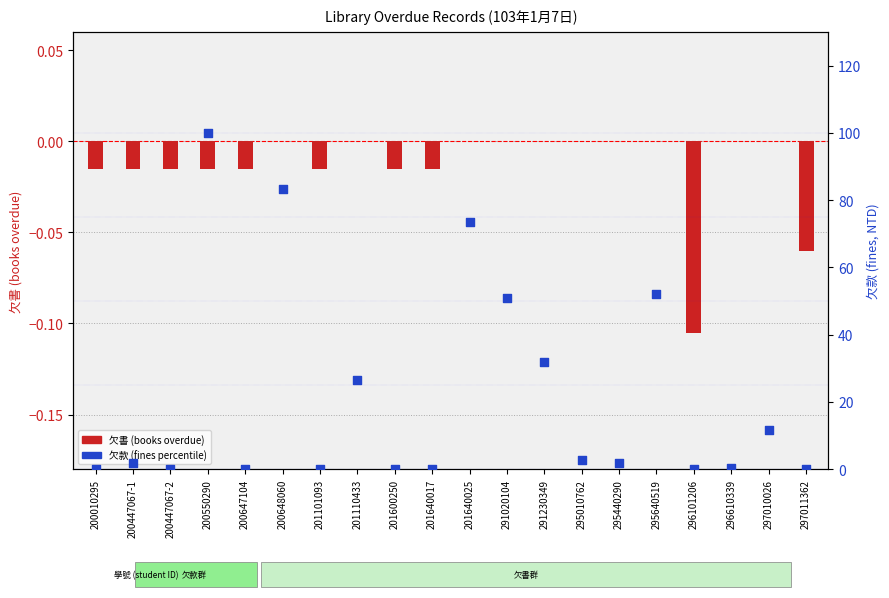

What are all the series names shown in the legend?

欠書 (books overdue), 欠款 (fines)